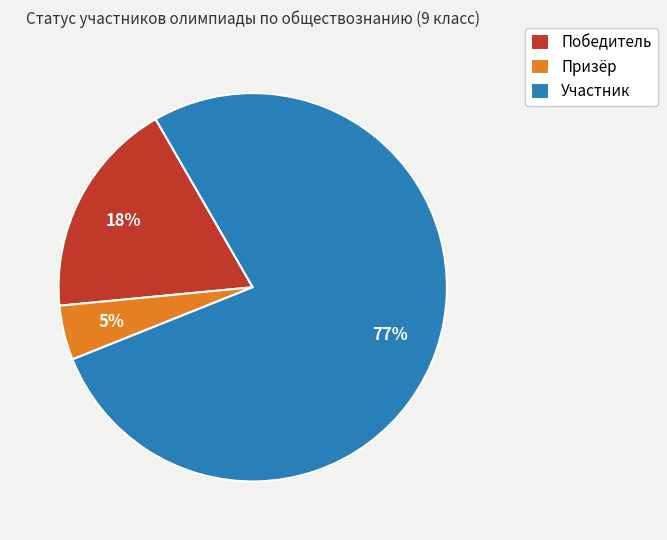

To the nearest percent, what percentage of the pie is Победитель?

18%